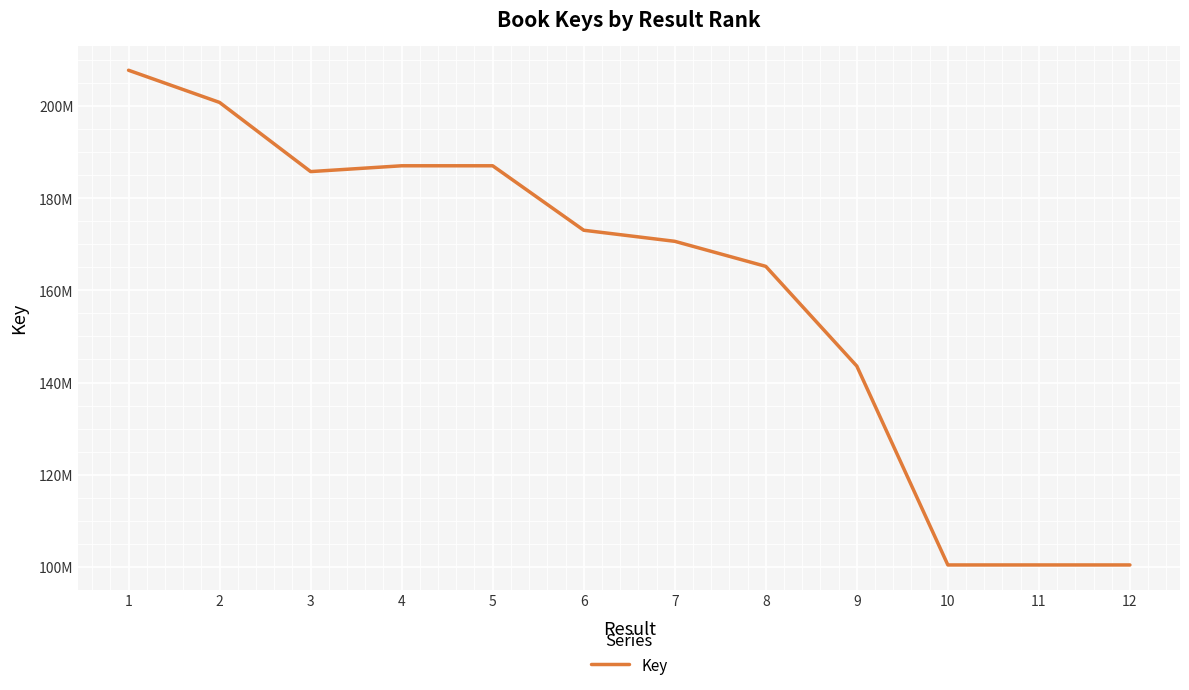

Does the chart display data point markers on the line(s)?

No